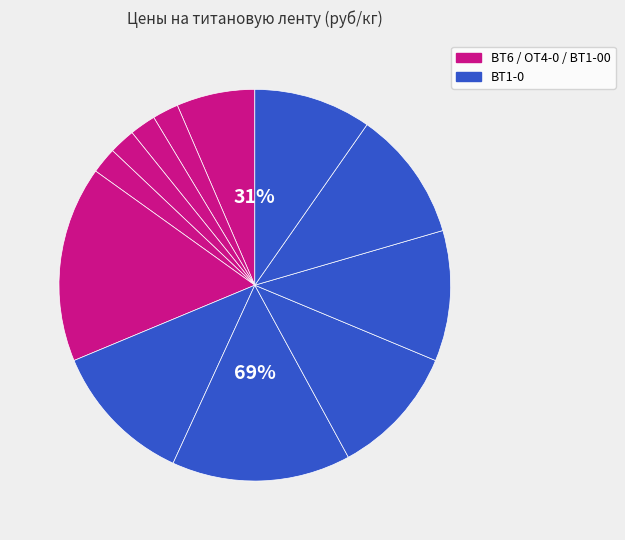

Does ВТ1-0 0,05х100 represent more than half of the total?

No